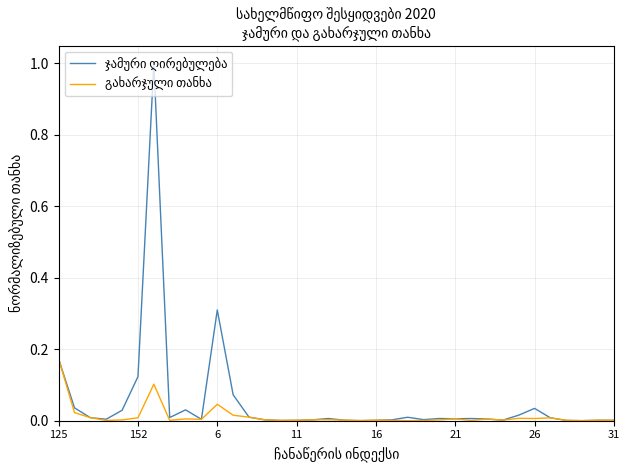

What is the average value of the ჯამური ღირებულება series?

0.1